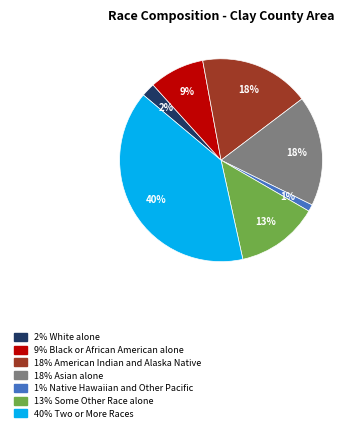

To the nearest percent, what is the average slice percentage?

14%